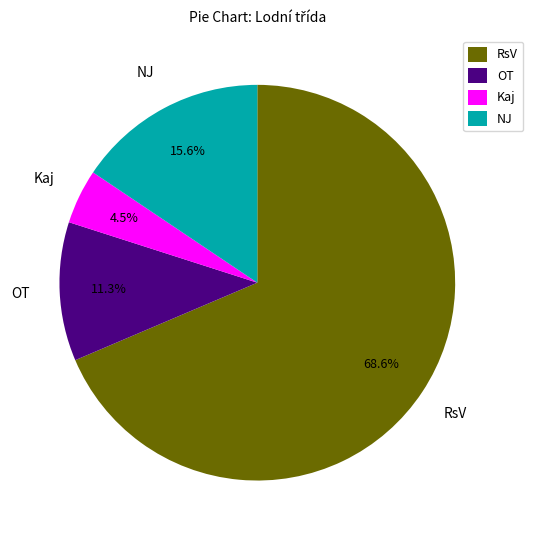

Does NJ account for over 50% of the chart?

No